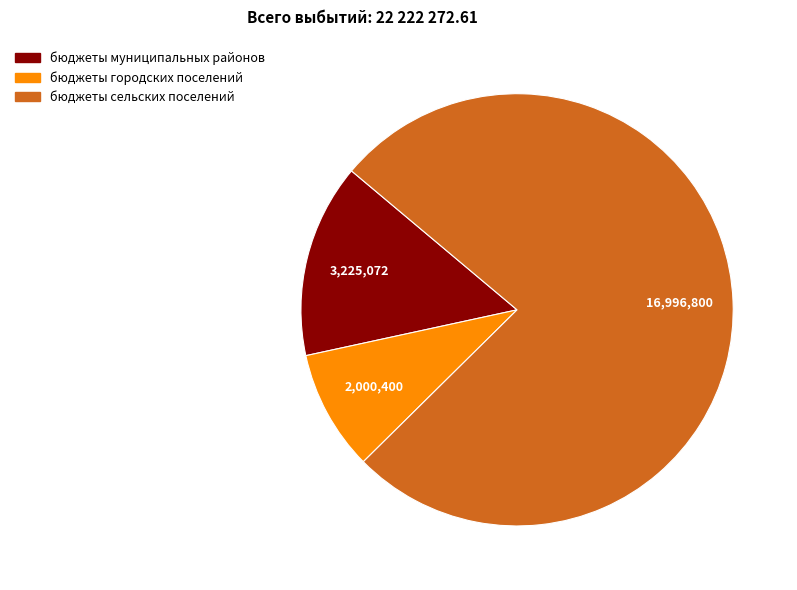

Rank the categories by value from highest to lowest.

бюджеты сельских поселений, бюджеты муниципальных районов, бюджеты городских поселений